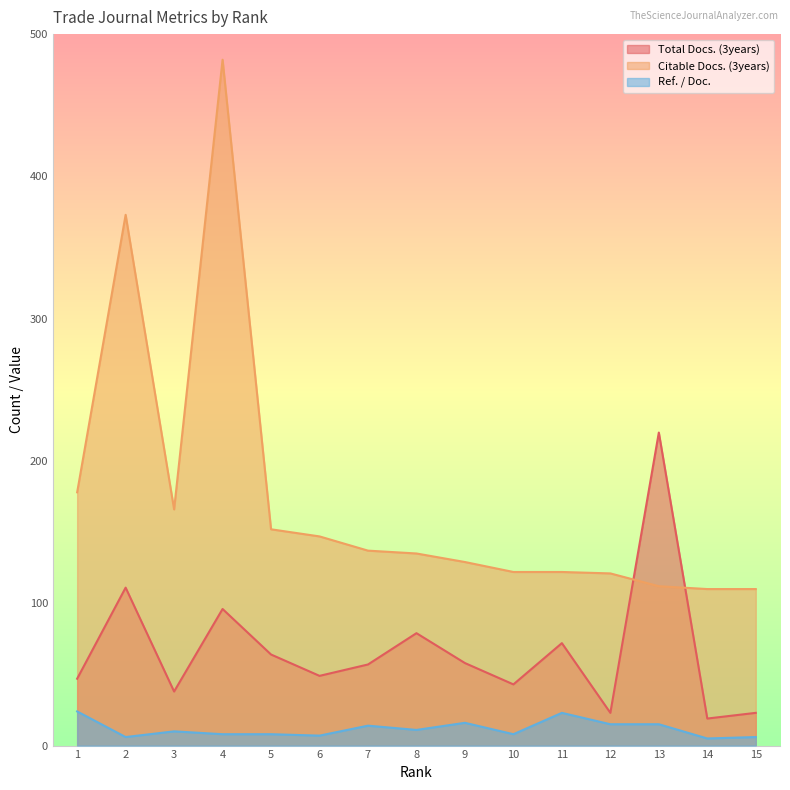

What is the difference between the Citable Docs. (3years) values at 15 and 7?

27